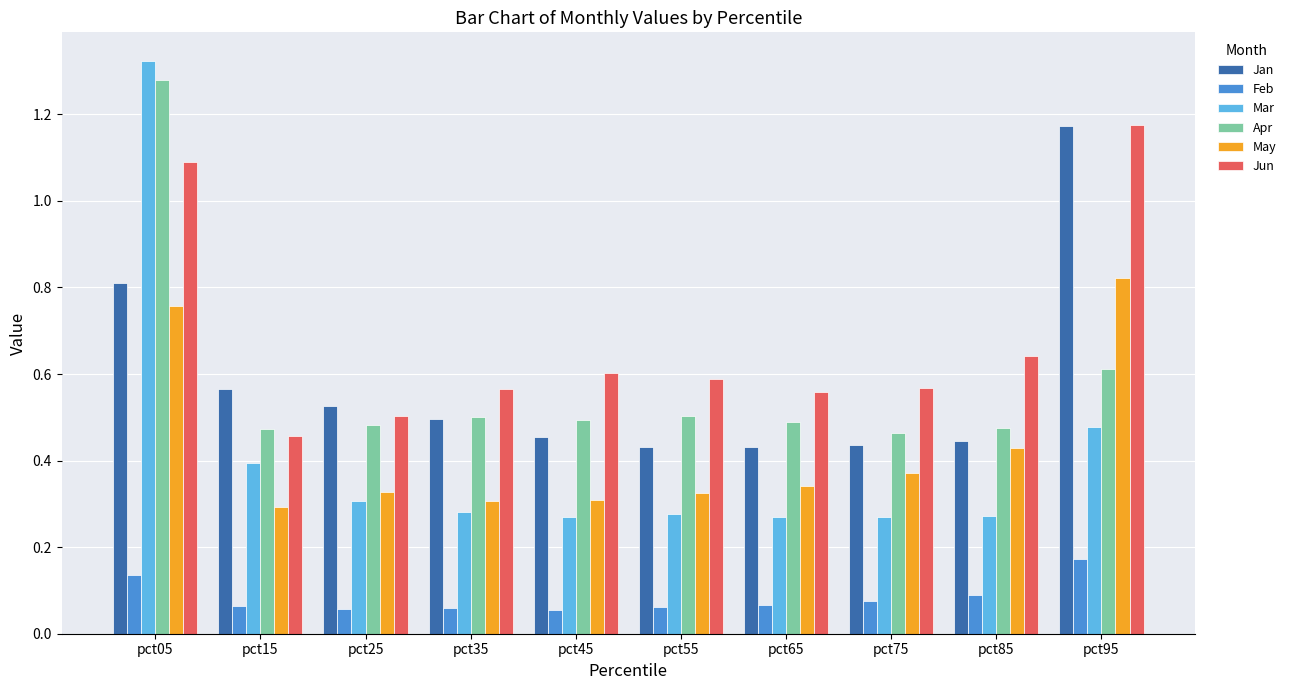

What is the difference between the highest and lowest values at pct95?

1.0